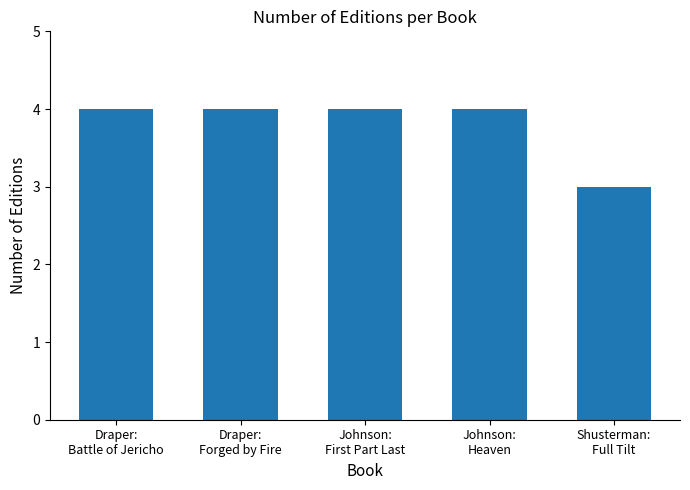

At which label is the value closest to 3?

Shusterman:
Full Tilt